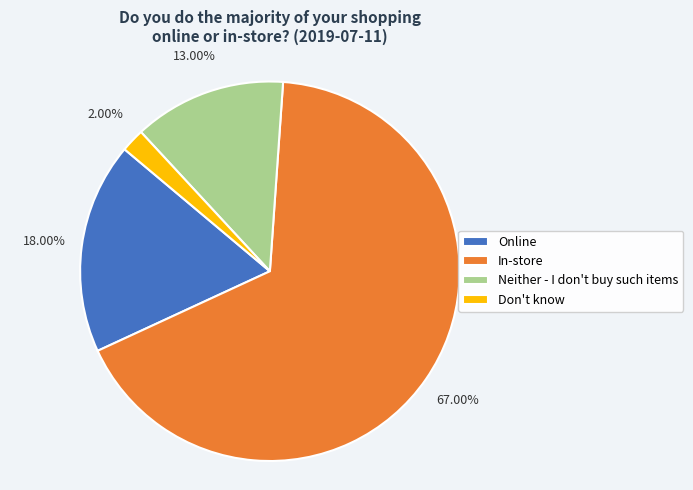

Which slice represents more than half of the pie?

In-store